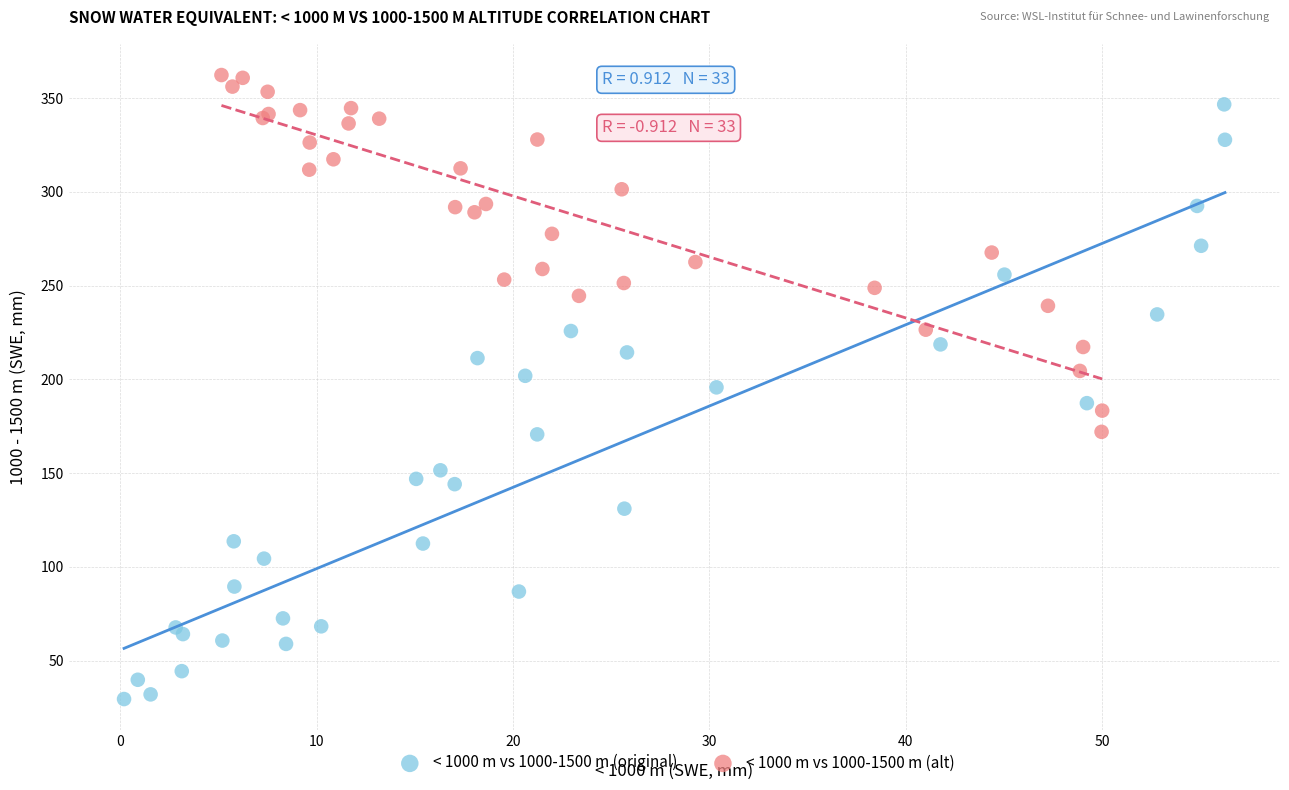

What are all the series names shown in the legend?

< 1000 m vs 1000-1500 m (original), < 1000 m vs 1000-1500 m (alt)